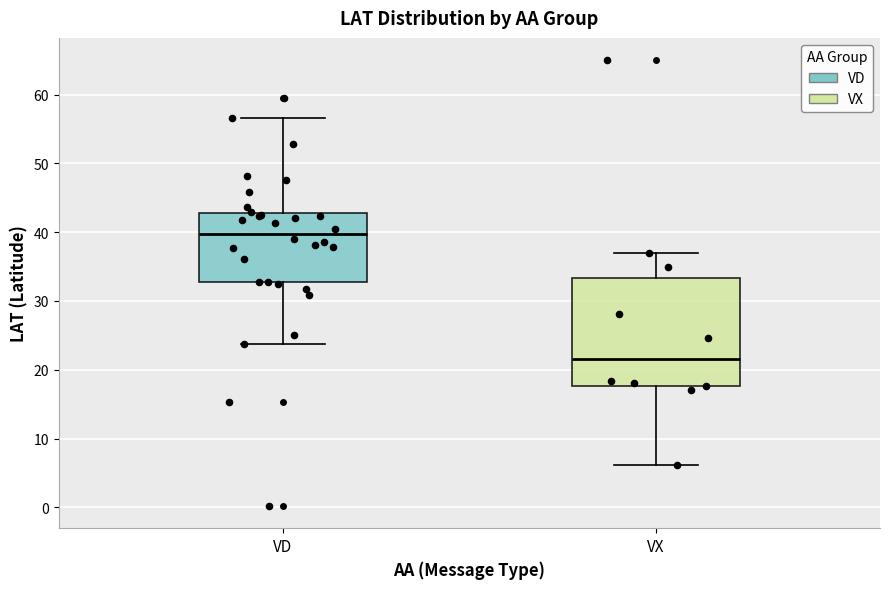

Which box has the highest median line?

VD